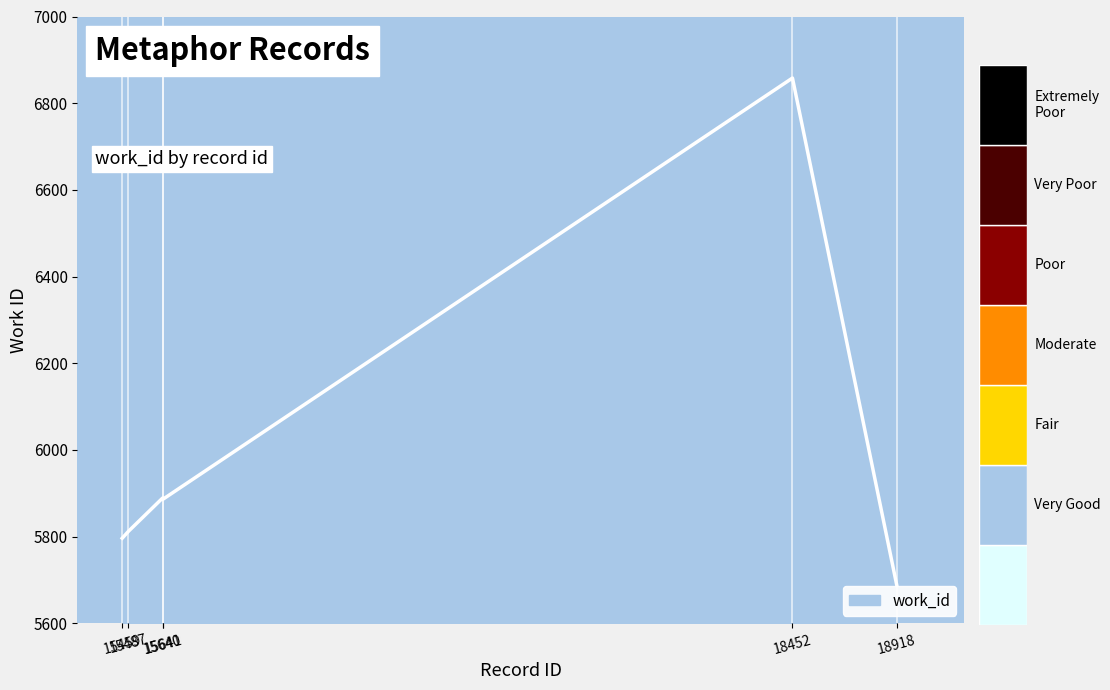

Is this an area chart (filled region under the line)?

No